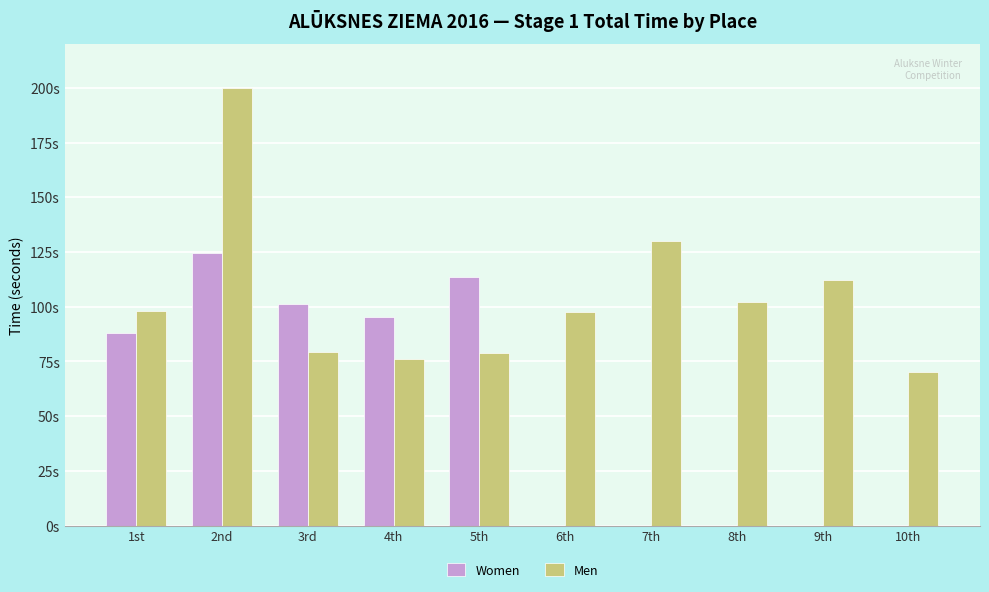

At which label does Women first exceed 88?

1st